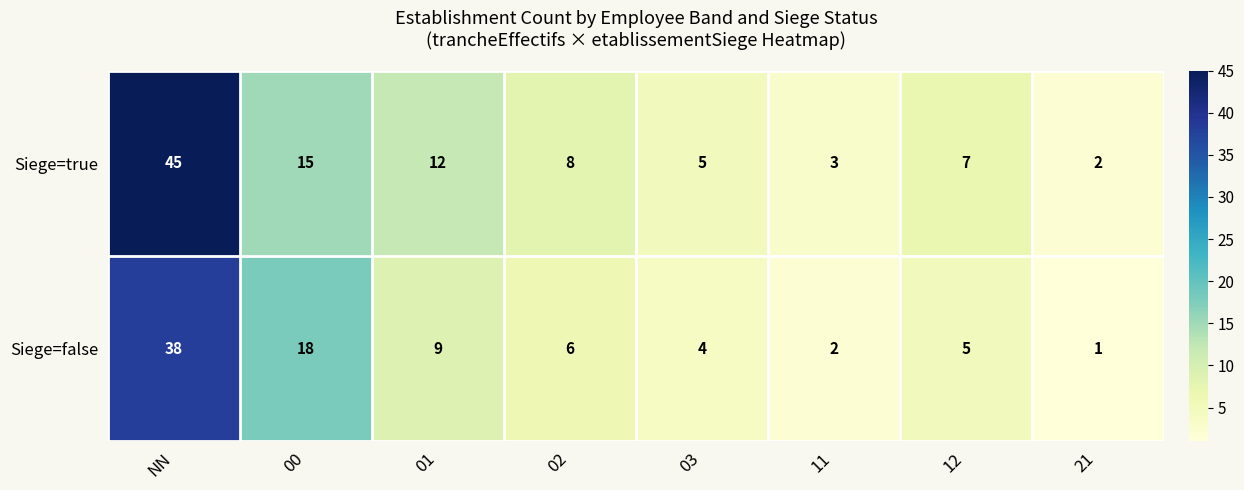

Is it true that Siege=false equals 2 at 01?

False